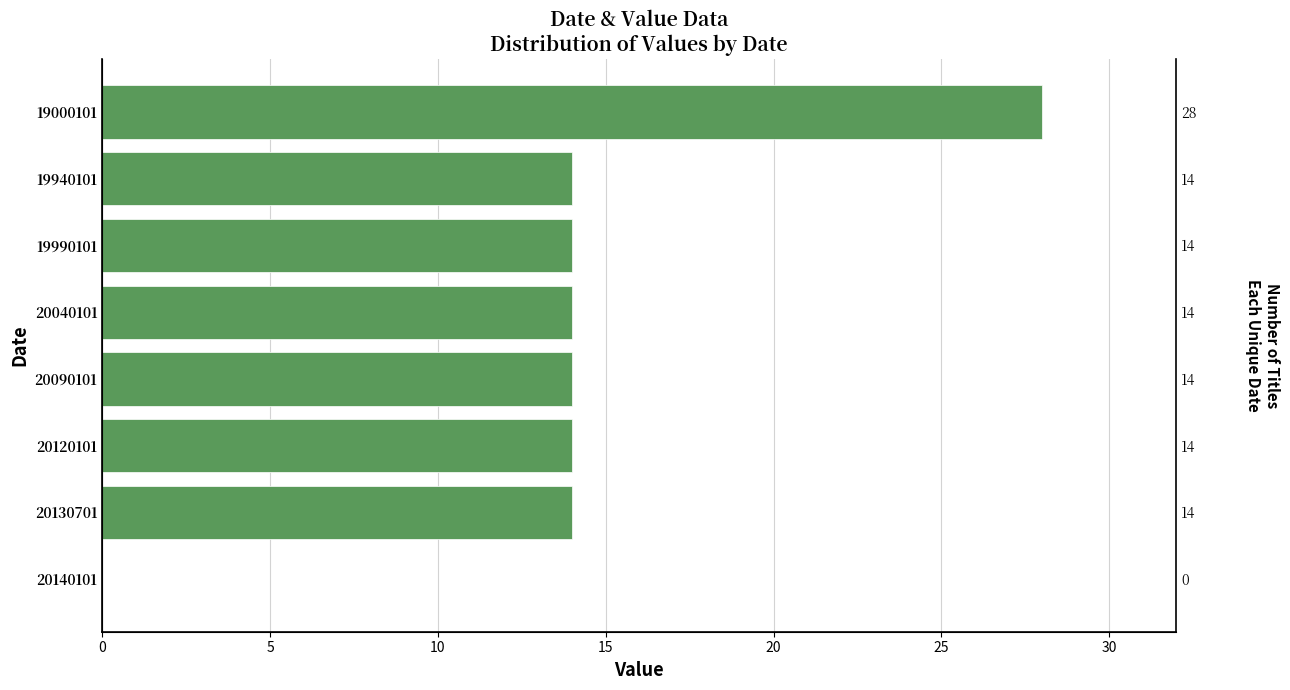

Between 19000101 and 20090101, which is larger?

19000101